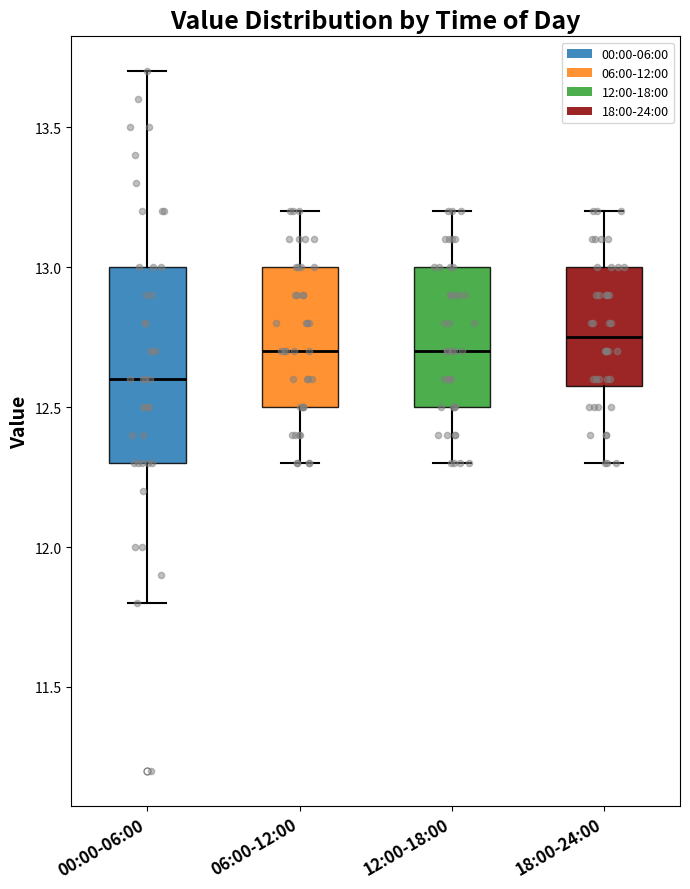

Reading left to right, transcribe this box plot: for each box, give where its median line is, the range the box spans, and where its two whiskers end, as read against the y-axis. The values are not printed on the chart, so give them approximately, as read against the axis.

00:00-06:00: median 12.60, box 12.30 to 13.00, whiskers 11.80 to 13.70
06:00-12:00: median 12.70, box 12.50 to 13.00, whiskers 12.30 to 13.20
12:00-18:00: median 12.70, box 12.50 to 13.00, whiskers 12.30 to 13.20
18:00-24:00: median 12.75, box 12.60 to 13.00, whiskers 12.30 to 13.20